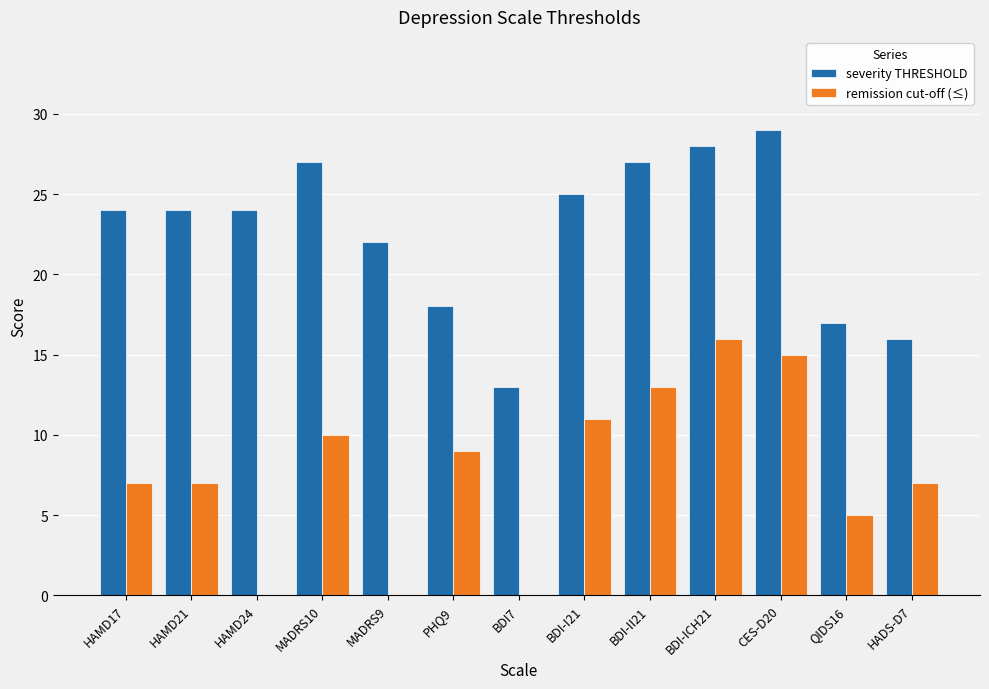

What is the maximum value shown in the chart?

29